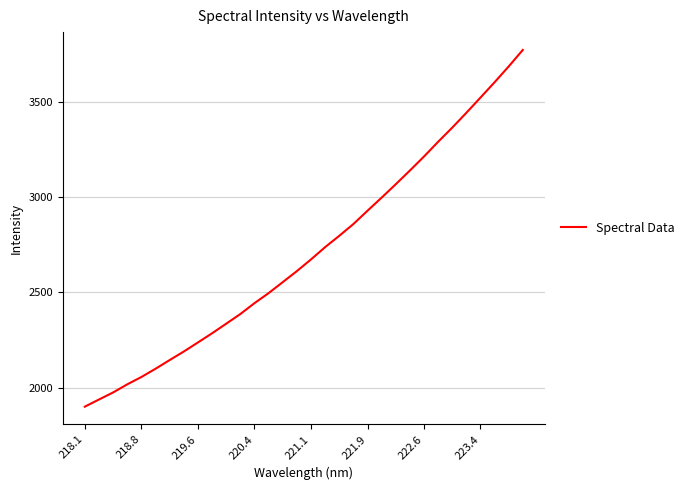

What is the difference between the maximum and minimum values?

1872.6